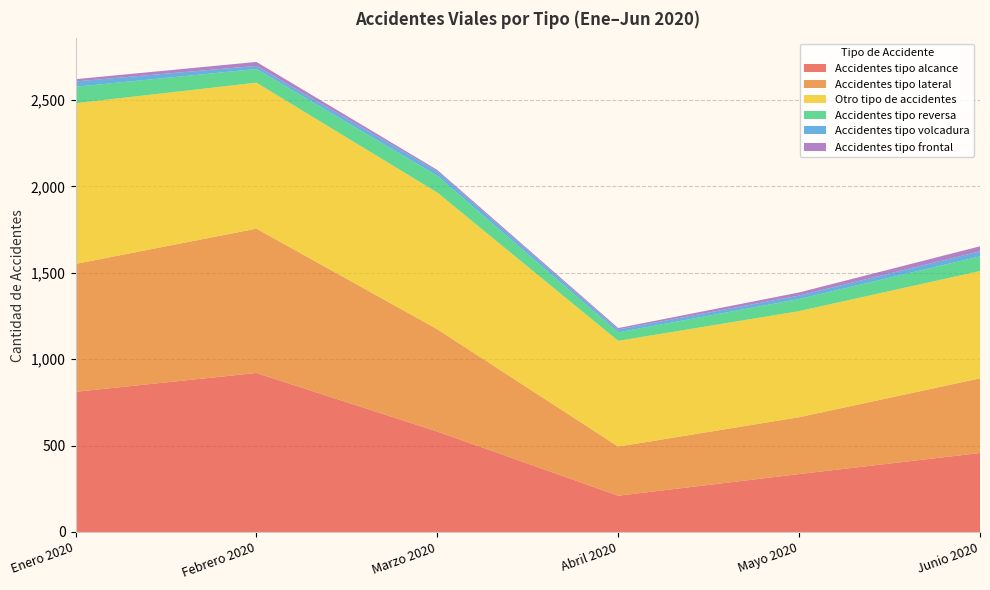

Reading right to left, list all the values displayed in this chart.

Accidentes tipo alcance: Junio 2020=457	Mayo 2020=335	Abril 2020=210	Marzo 2020=581	Febrero 2020=920	Enero 2020=811
Accidentes tipo lateral: Junio 2020=432	Mayo 2020=329	Abril 2020=284	Marzo 2020=592	Febrero 2020=835	Enero 2020=740
Otro tipo de accidentes: Junio 2020=621	Mayo 2020=614	Abril 2020=612	Marzo 2020=791	Febrero 2020=845	Enero 2020=930
Accidentes tipo reversa: Junio 2020=85	Mayo 2020=70	Abril 2020=49	Marzo 2020=97	Febrero 2020=79	Enero 2020=95
Accidentes tipo volcadura: Junio 2020=29	Mayo 2020=20	Abril 2020=17	Marzo 2020=26	Febrero 2020=18	Enero 2020=31
Accidentes tipo frontal: Junio 2020=29	Mayo 2020=18	Abril 2020=8	Marzo 2020=8	Febrero 2020=23	Enero 2020=13